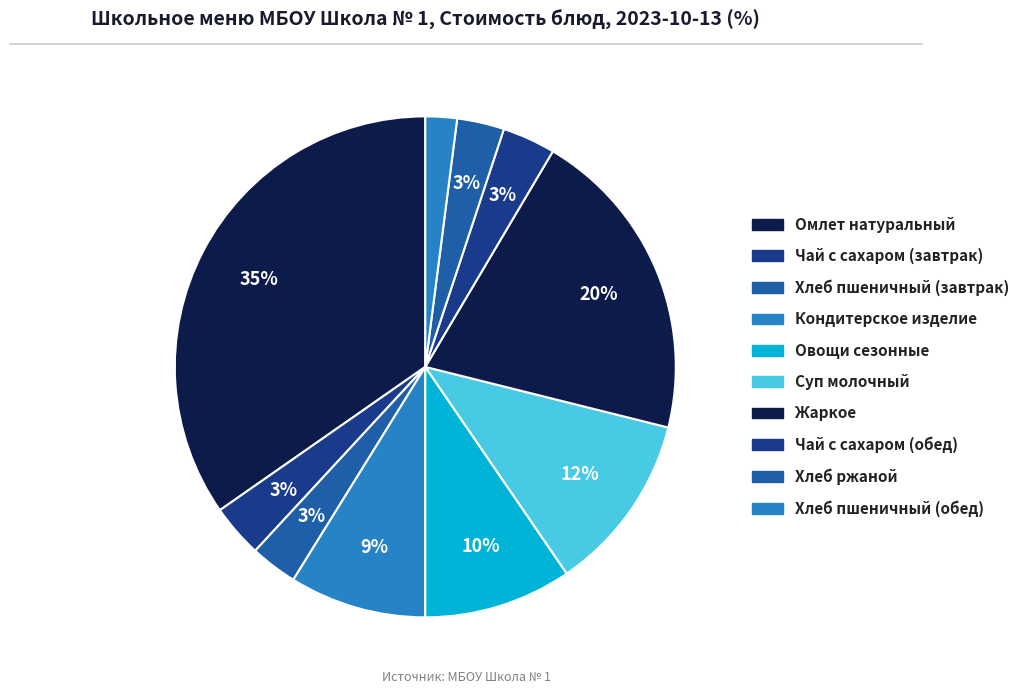

To the nearest percent, what is the difference between the Жаркое and Хлеб пшеничный (завтрак) slice percentages?

17%